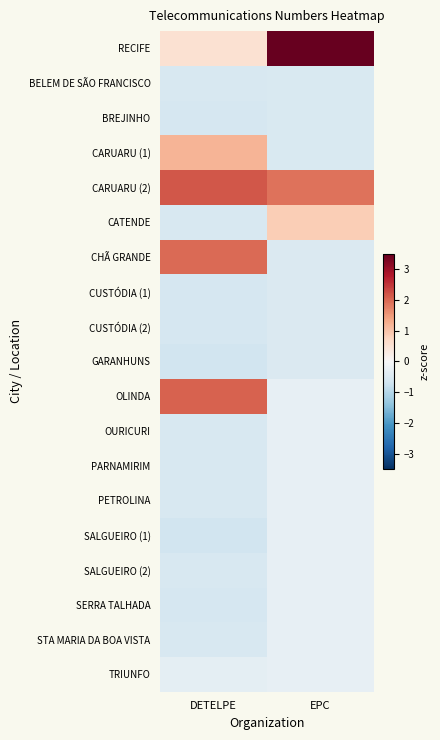

Reading right to left, transcribe all the data shown in this chart.

RECIFE: EPC=3.5	DETELPE=0.5
BELEM DE SÃO FRANCISCO: EPC=-0.5	DETELPE=-0.6
BREJINHO: EPC=-0.5	DETELPE=-0.6
CARUARU (1): EPC=-0.5	DETELPE=1.2
CARUARU (2): EPC=1.9	DETELPE=2.2
CATENDE: EPC=0.9	DETELPE=-0.6
CHÃ GRANDE: EPC=-0.5	DETELPE=2.0
CUSTÓDIA (1): EPC=-0.5	DETELPE=-0.6
CUSTÓDIA (2): EPC=-0.5	DETELPE=-0.6
GARANHUNS: EPC=-0.5	DETELPE=-0.7
OLINDA: EPC=-0.3	DETELPE=2.1
OURICURI: EPC=-0.3	DETELPE=-0.6
PARNAMIRIM: EPC=-0.3	DETELPE=-0.6
PETROLINA: EPC=-0.3	DETELPE=-0.6
SALGUEIRO (1): EPC=-0.3	DETELPE=-0.7
SALGUEIRO (2): EPC=-0.3	DETELPE=-0.6
SERRA TALHADA: EPC=-0.3	DETELPE=-0.6
STA MARIA DA BOA VISTA: EPC=-0.3	DETELPE=-0.6
TRIUNFO: EPC=-0.3	DETELPE=-0.3